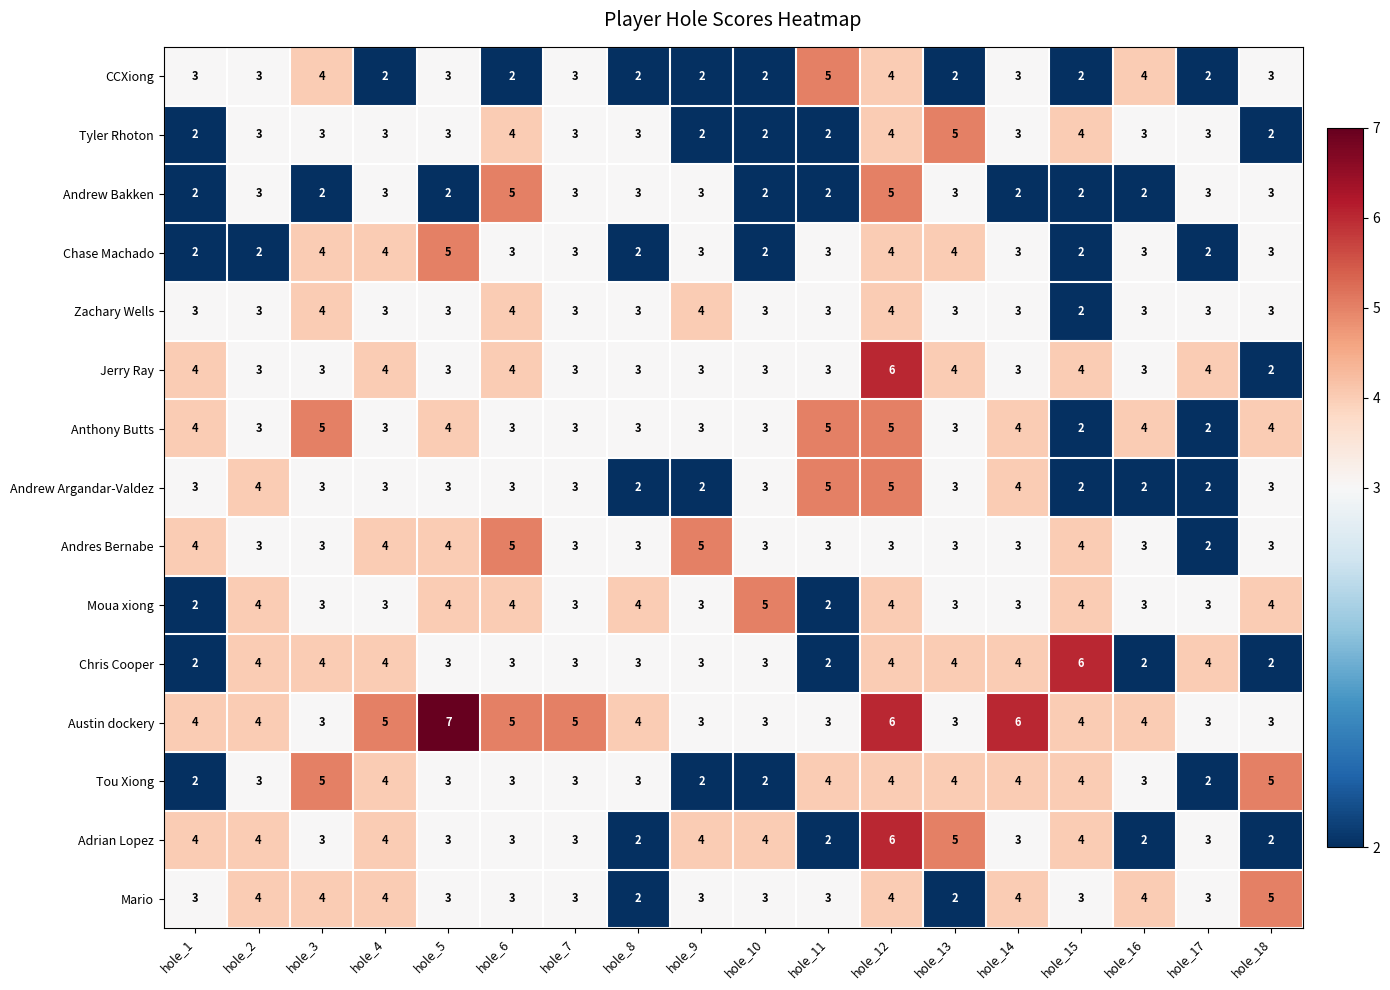

At how many categories does at least one series exceed 2?

18